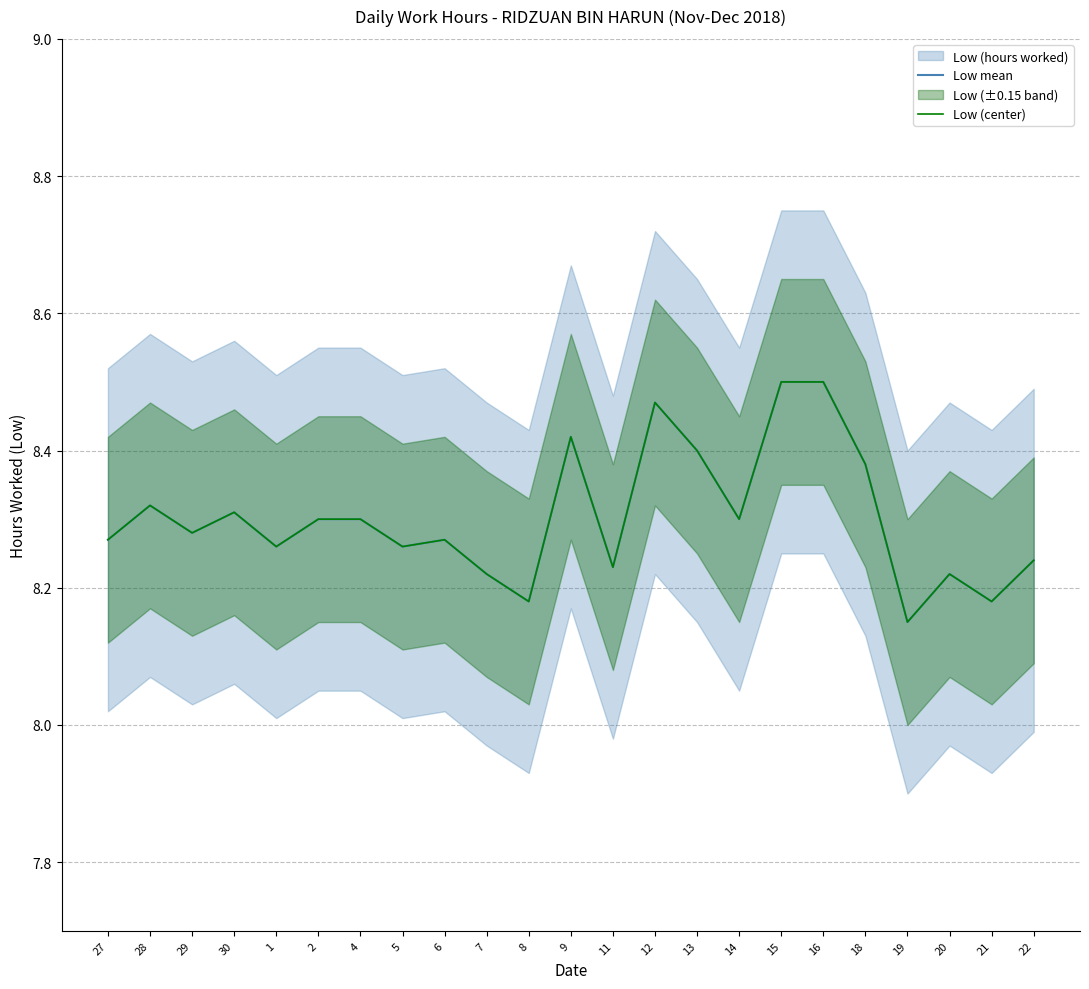

True or false: Low (center) has a value of 12.1 at 21.

False